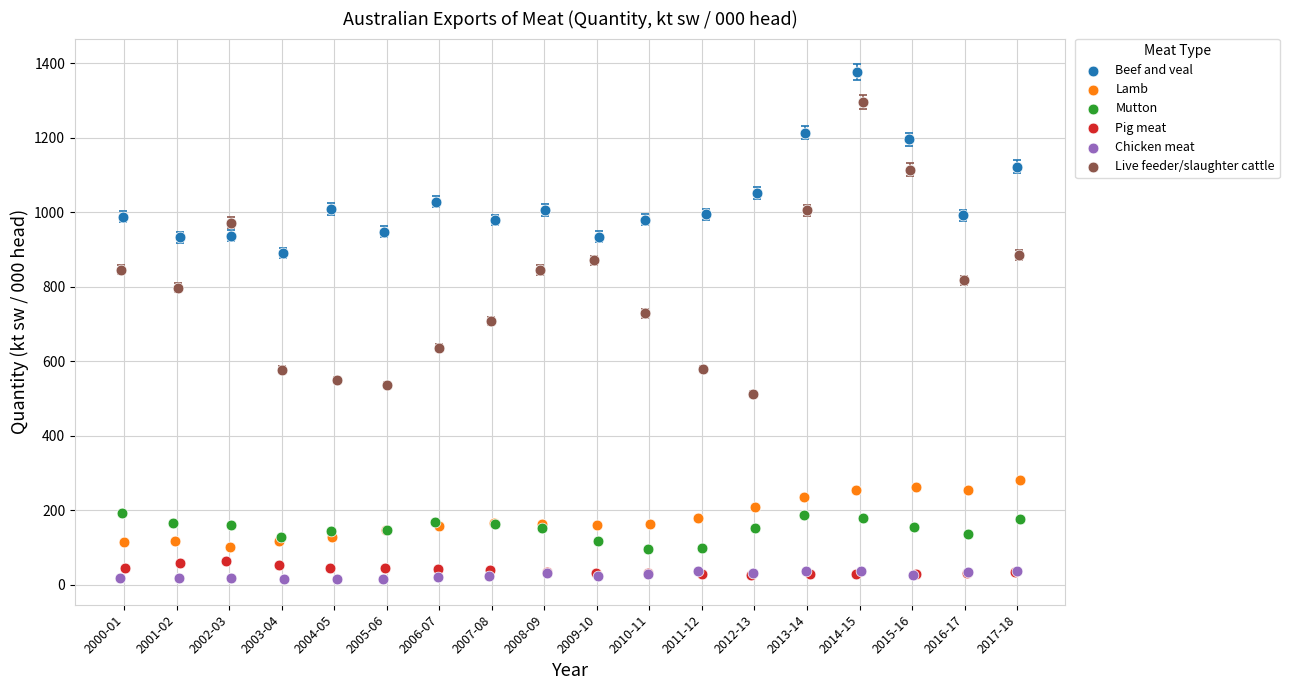

Which series has the widest spread of Y values?

Live feeder/slaughter cattle